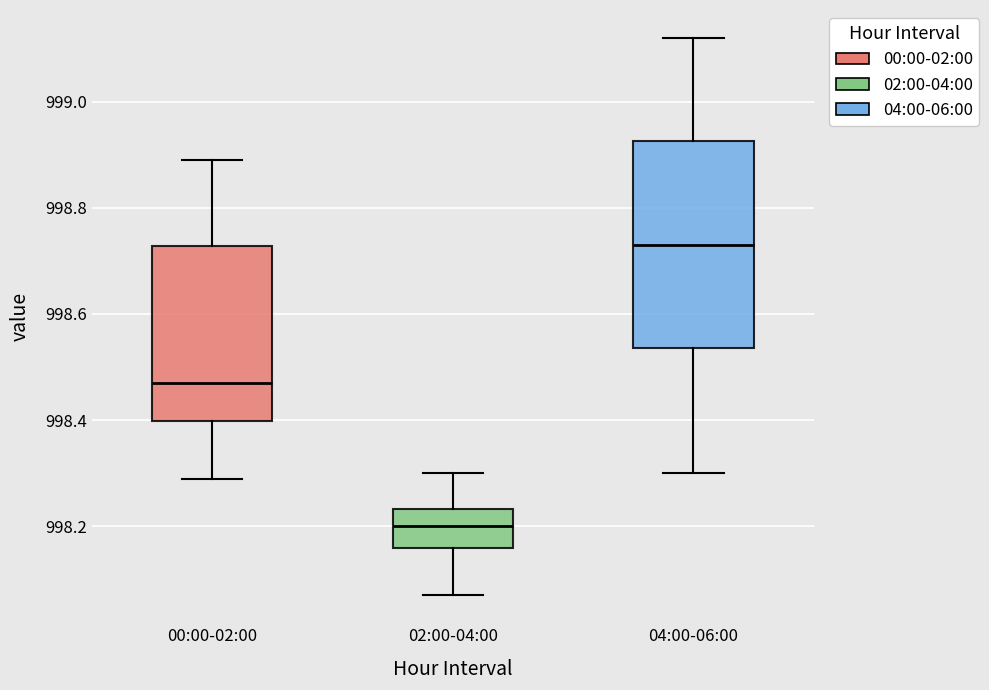

Where does the upper whisker of the box for 04:00-06:00 end on the y-axis? The values are not printed on the chart, so give them approximately, as read against the axis.

999.12